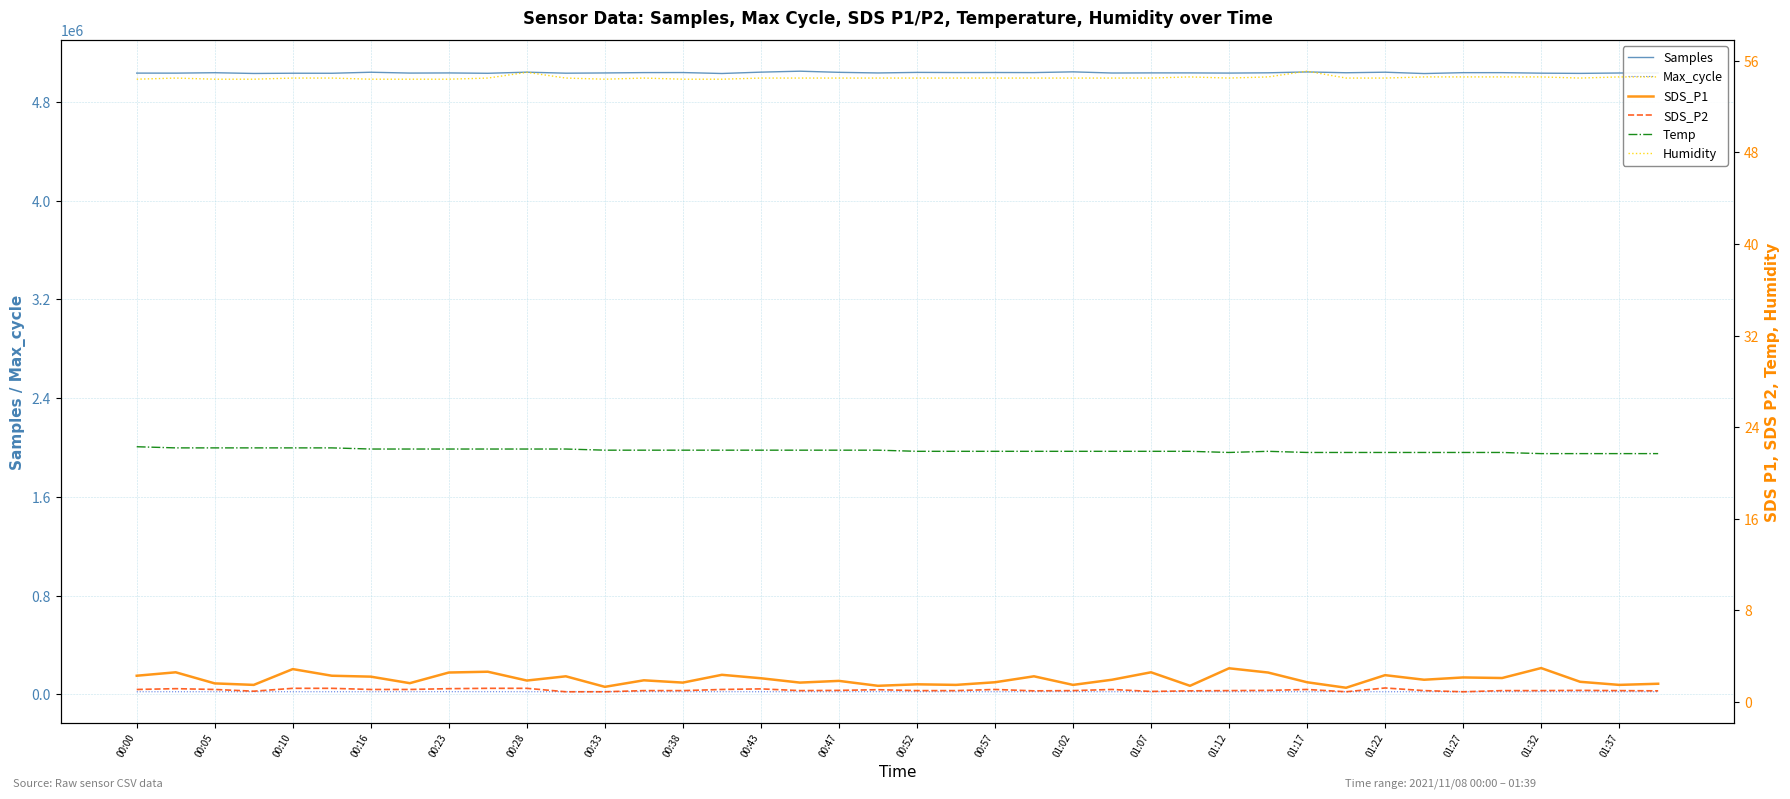

Reading left to right, list all the values displayed in this chart.

Samples: 5034575.0	5034307.0	5037689.0	5031658.0	5033586.0	5033220.0	5041606.0	5034806.0	5035939.0	5033081.0	5042248.0	5033891.0	5035827.0	5038699.0	5039026.0	5031438.0	5042344.0	5050052.0	5040870.0	5035775.0	5040318.0	5039091.0	5039407.0	5038817.0	5044710.0	5035315.0	5036258.0	5036179.0	5034791.0	5036944.0	5044081.0	5037455.0	5041869.0	5030986.0	5038127.0	5038245.0	5034056.0	5032331.0	5035383.0	5035962.0
Max_cycle: 20036.0	20049.0	20029.0	20018.0	20143.0	20035.0	20025.0	20112.0	20535.0	20373.0	20112.0	20042.0	20504.0	20127.0	20056.0	20223.0	20063.0	20029.0	20037.0	20543.0	20108.0	20026.0	20032.0	20037.0	20488.0	20037.0	20152.0	20544.0	20116.0	20044.0	20060.0	20060.0	20028.0	20030.0	20111.0	20025.0	20438.0	20021.0	20030.0	20024.0
SDS_P1: 2.3	2.6	1.6	1.5	2.9	2.3	2.2	1.6	2.6	2.6	1.9	2.2	1.3	1.9	1.7	2.4	2.1	1.7	1.9	1.4	1.6	1.5	1.7	2.2	1.5	1.9	2.6	1.4	3.0	2.6	1.7	1.2	2.4	1.9	2.1	2.1	3.0	1.8	1.5	1.6
SDS_P2: 1.1	1.2	1.1	0.9	1.2	1.2	1.1	1.1	1.2	1.2	1.2	0.9	0.9	1.0	1.0	1.1	1.1	1.0	1.0	1.1	1.0	1.0	1.1	1.0	1.0	1.1	0.9	1.0	1.0	1.0	1.1	0.9	1.2	1.0	0.9	1.0	1.0	1.0	1.0	1.0
Temp: 22.3	22.2	22.2	22.2	22.2	22.2	22.1	22.1	22.1	22.1	22.1	22.1	22.0	22.0	22.0	22.0	22.0	22.0	22.0	22.0	21.9	21.9	21.9	21.9	21.9	21.9	21.9	21.9	21.8	21.9	21.8	21.8	21.8	21.8	21.8	21.8	21.7	21.7	21.7	21.7
Humidity: 54.4	54.5	54.4	54.4	54.5	54.5	54.4	54.4	54.4	54.5	55.0	54.5	54.4	54.5	54.4	54.4	54.5	54.5	54.5	54.5	54.5	54.5	54.5	54.5	54.5	54.5	54.5	54.6	54.5	54.6	55.1	54.5	54.5	54.6	54.6	54.6	54.6	54.5	54.6	54.6